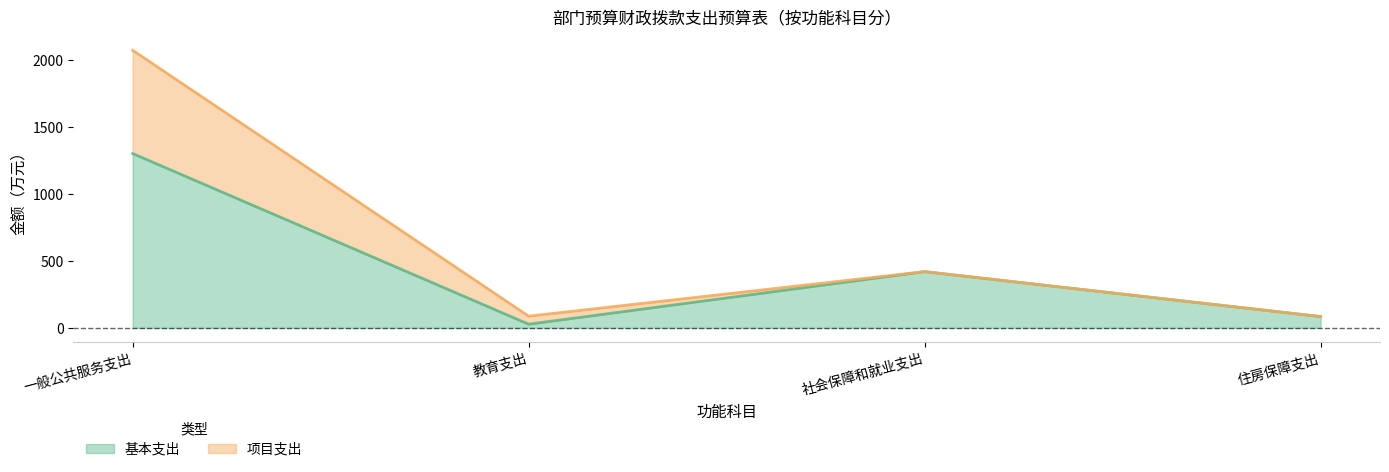

At which category does the data reach its first local peak?

社会保障和就业支出